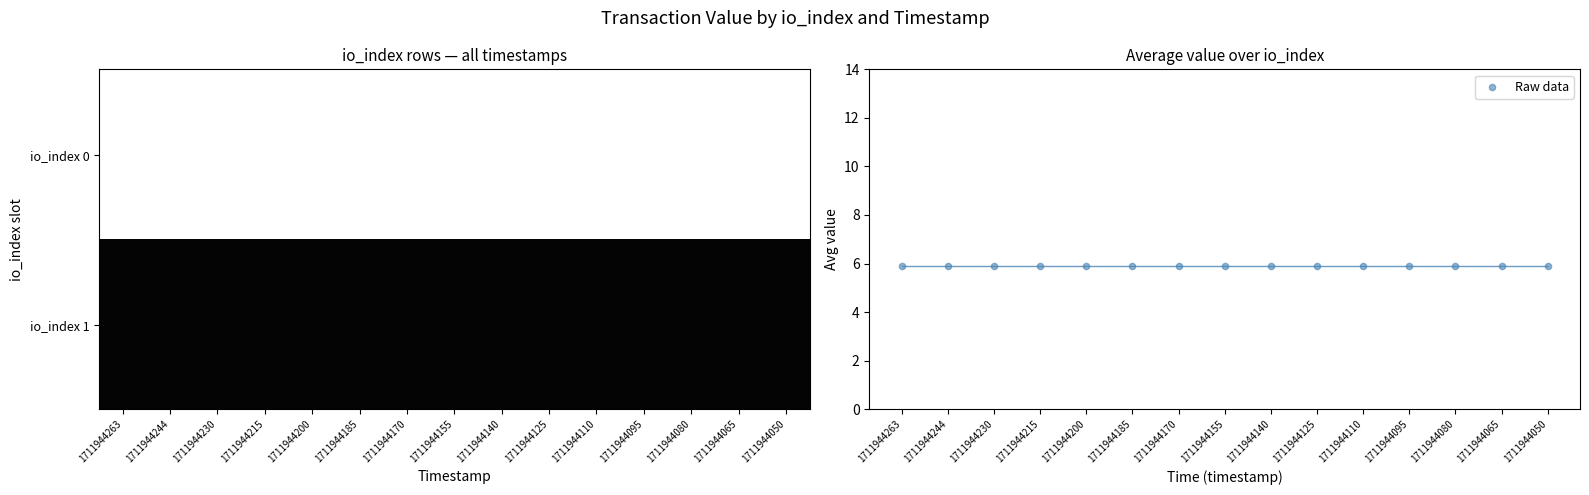

What is the lowest value of the 1 series?

11.8